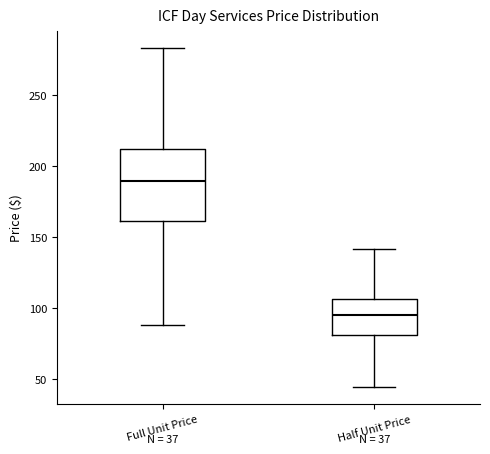

Comparing the boxes themselves (not the whiskers), which one is the tallest?

Full Unit Price